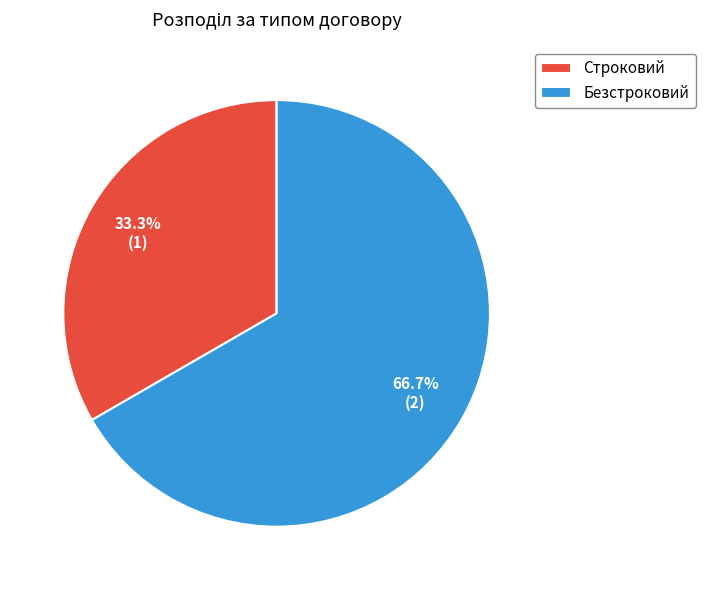

Which slice is the largest?

Безстроковий